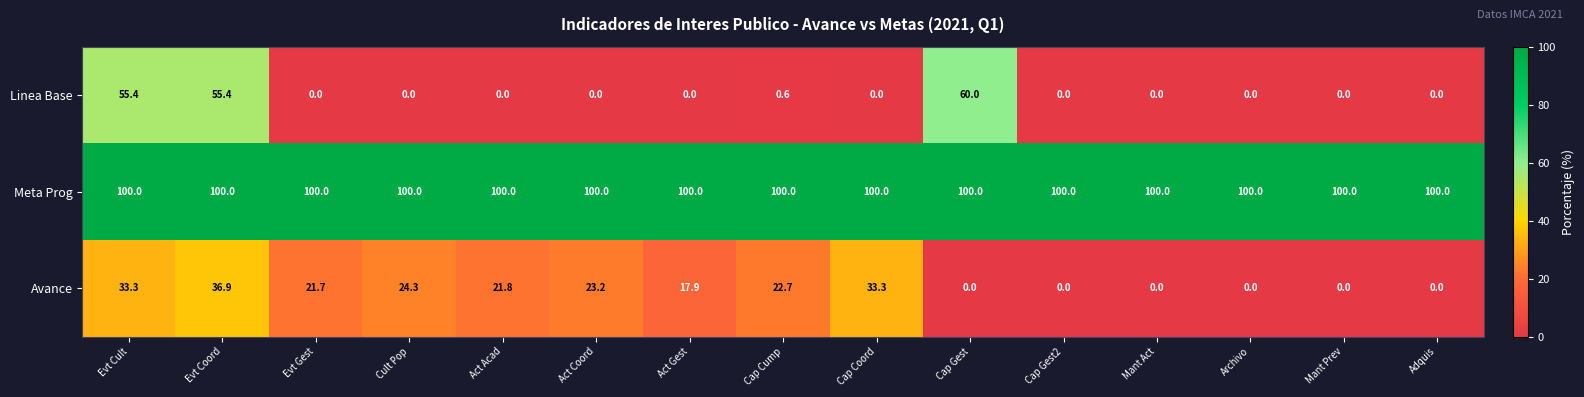

True or false: Linea Base has a value of 29.2 at Adquis.

False